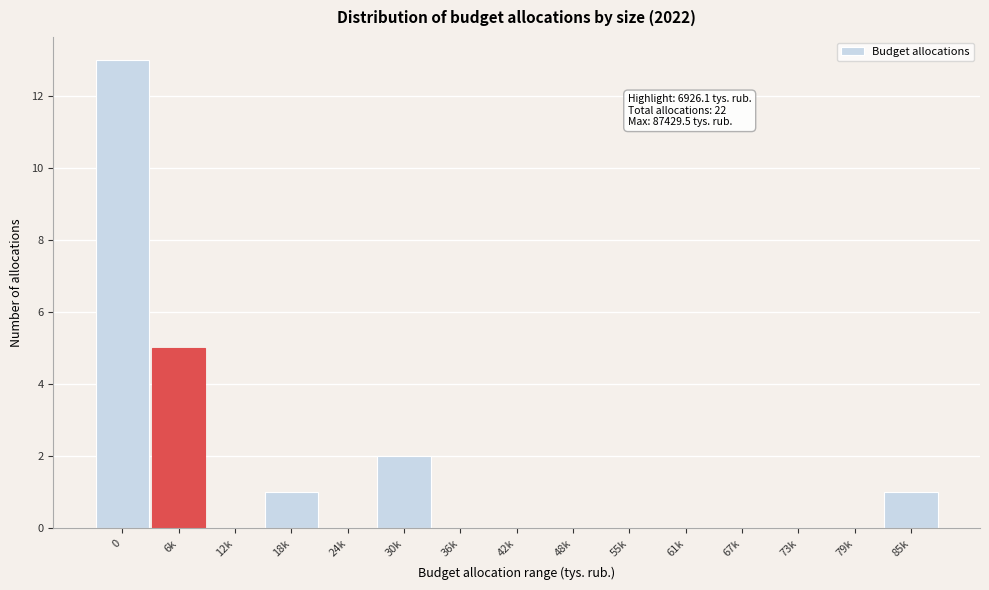

Reading right to left, list all the values displayed in this chart.

85k=1	79k=0	73k=0	67k=0	61k=0	55k=0	48k=0	42k=0	36k=0	30k=2	24k=0	18k=1	12k=0	6k=5	0=13